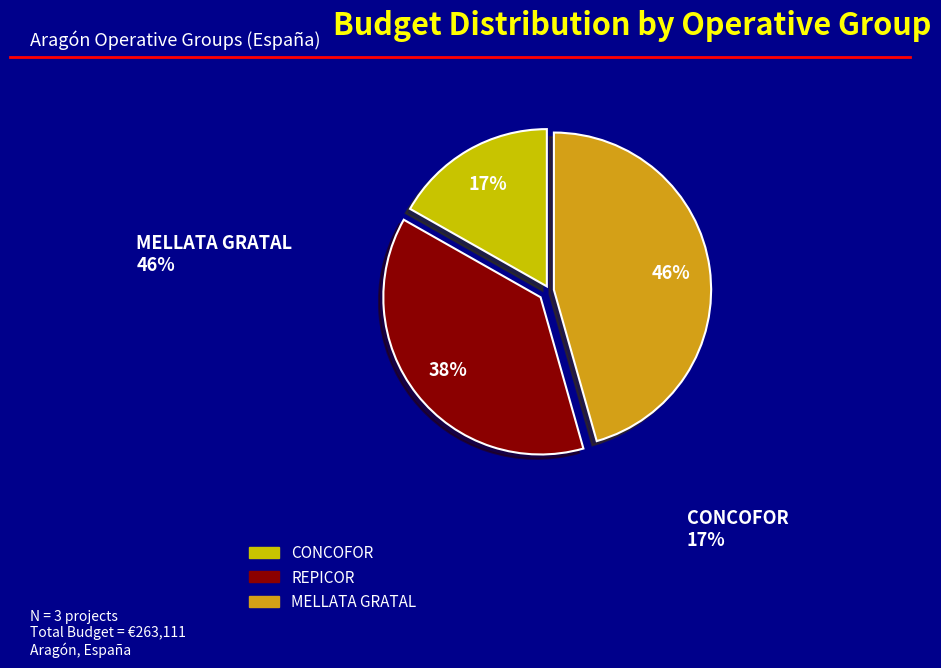

Approximately how many times larger is the value at CONCOFOR compared to MELLATA GRATAL?

0.4